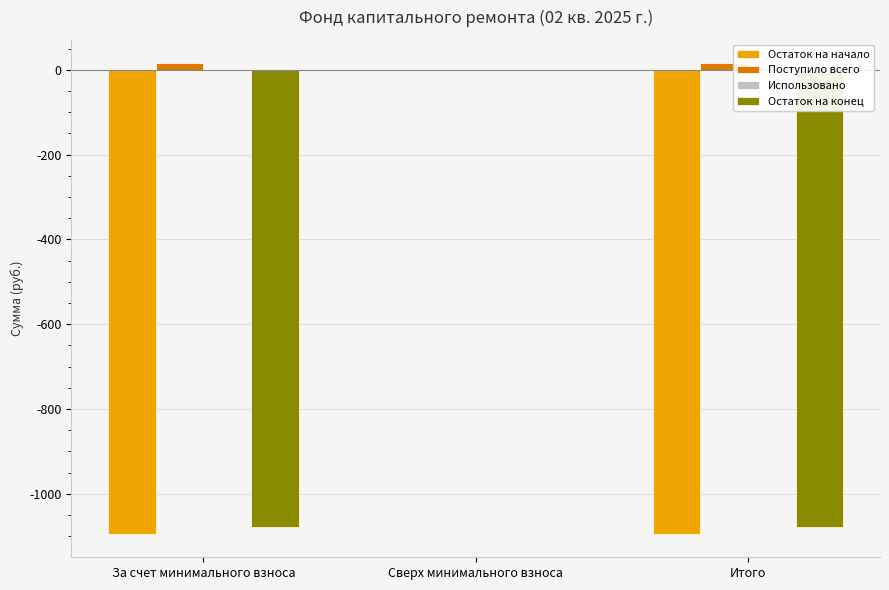

Is it true that Остаток на начало equals -1790.8 at За счет минимального взноса?

False